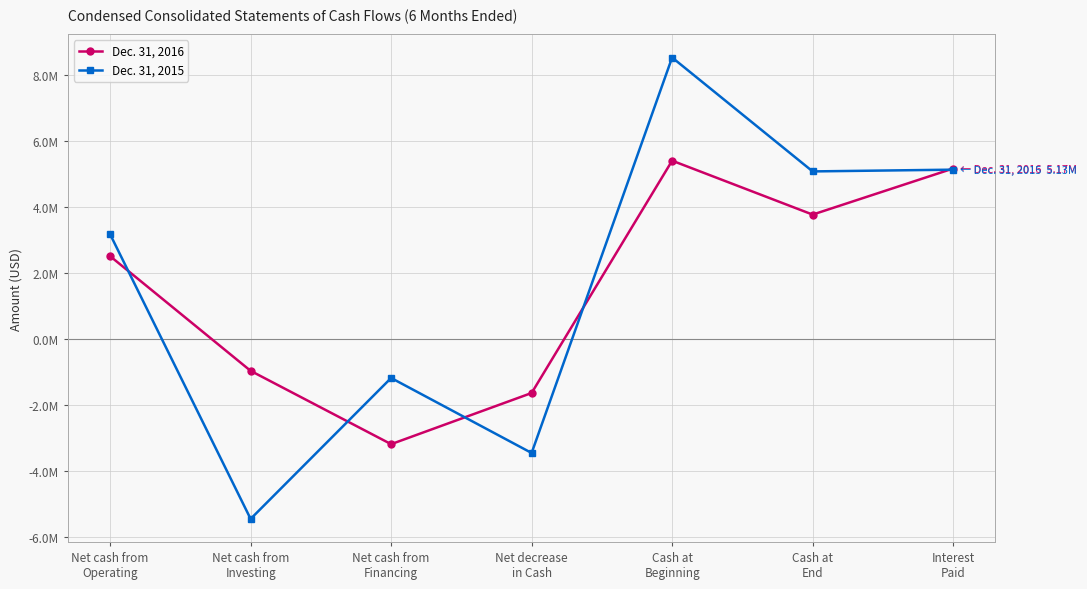

Which category has the highest value across all series?

Cash at
Beginning